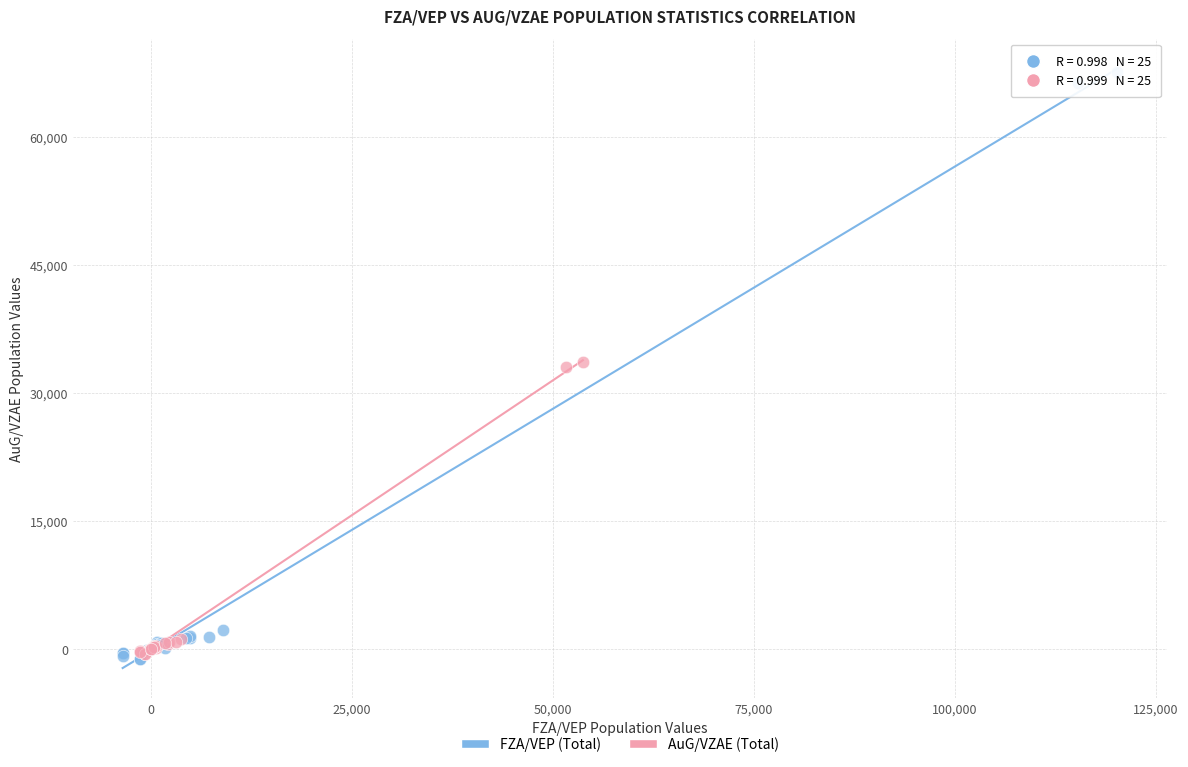

Which series has the largest Y range (max minus min)?

FZA/VEP (Total)